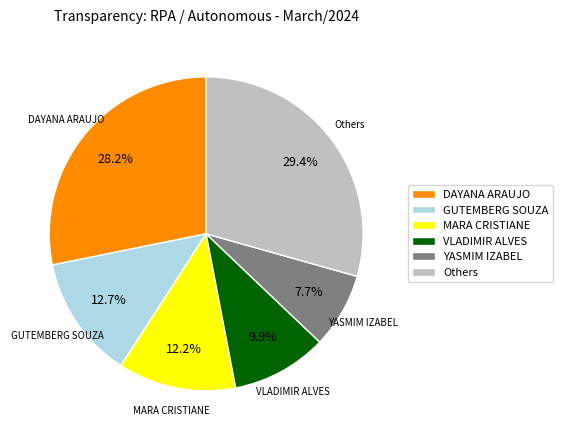

Is there a majority slice in this chart?

No